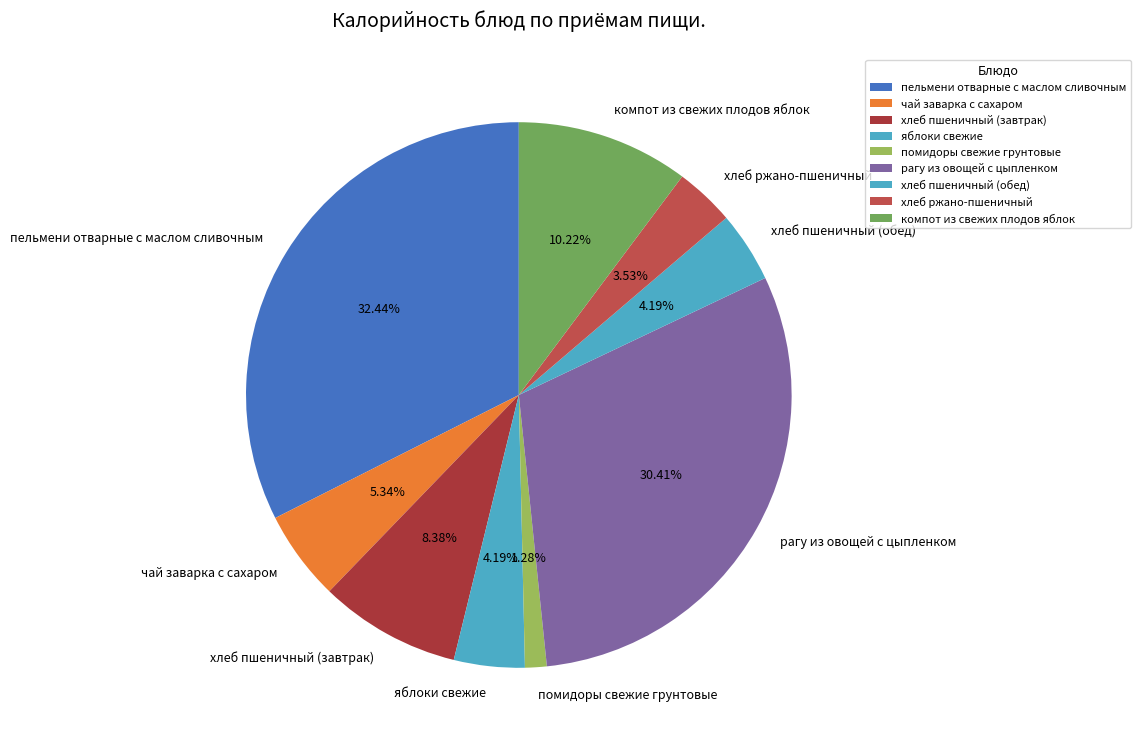

Combined, what portion of the pie is яблоки свежие and хлеб пшеничный (завтрак)?

12.6%